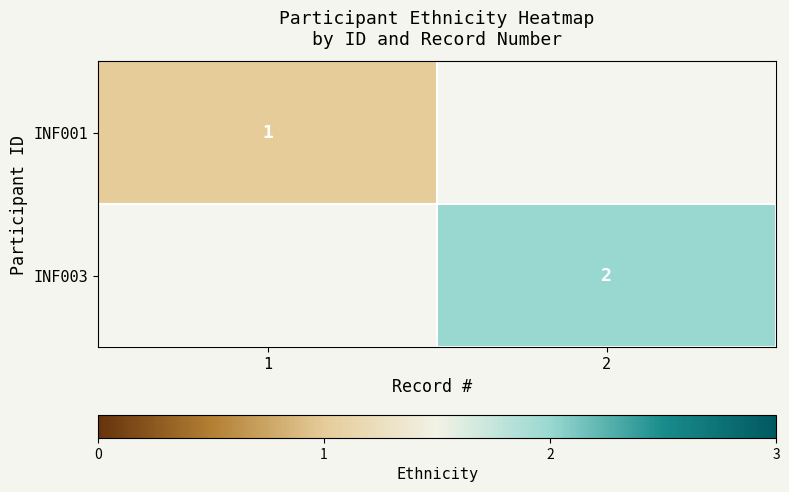

The value of INF001 at 1 is 2. True or false?

False